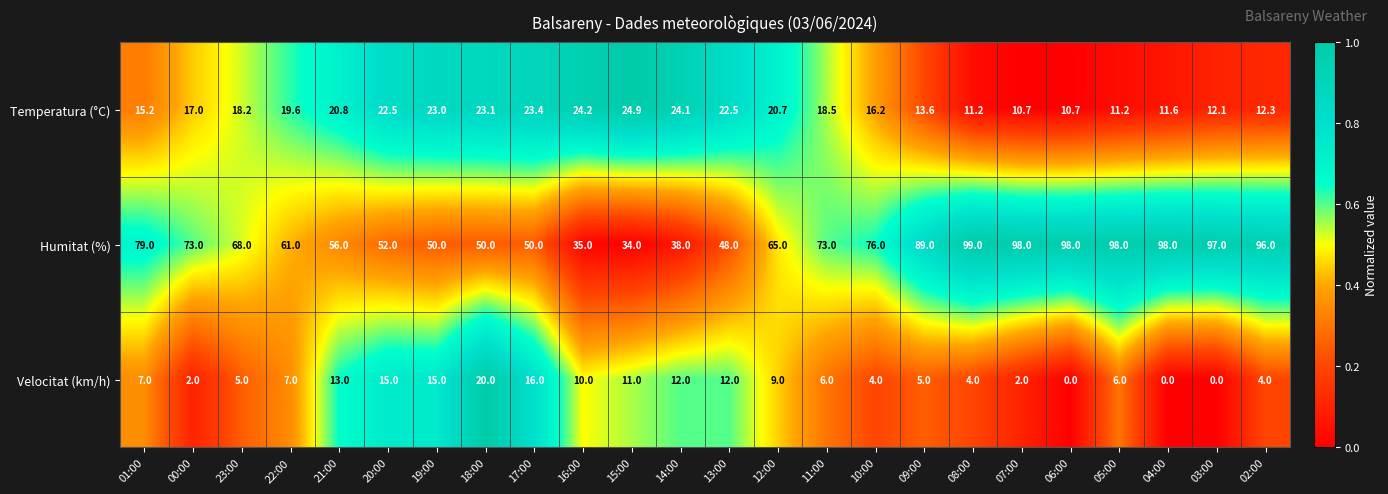

At which label is Velocitat (km/h) closest to 10?

16:00